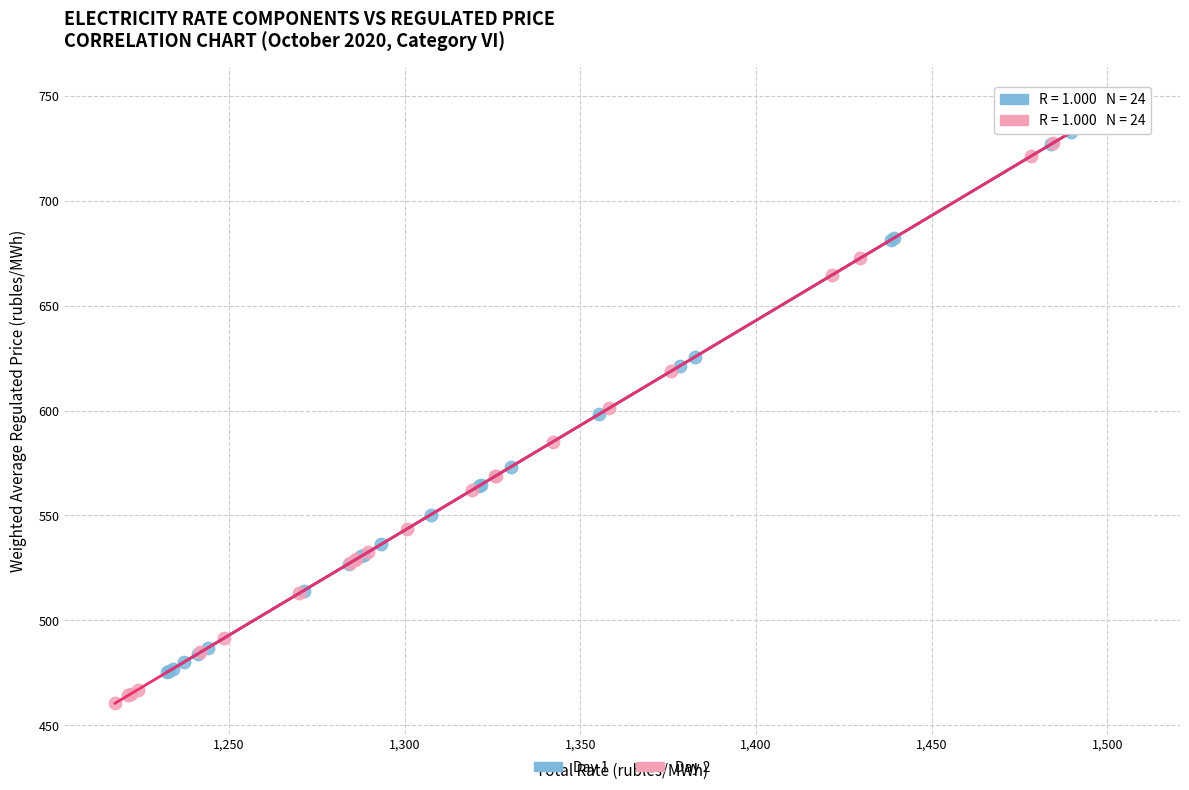

Which series reaches the minimum Y coordinate?

Day 2